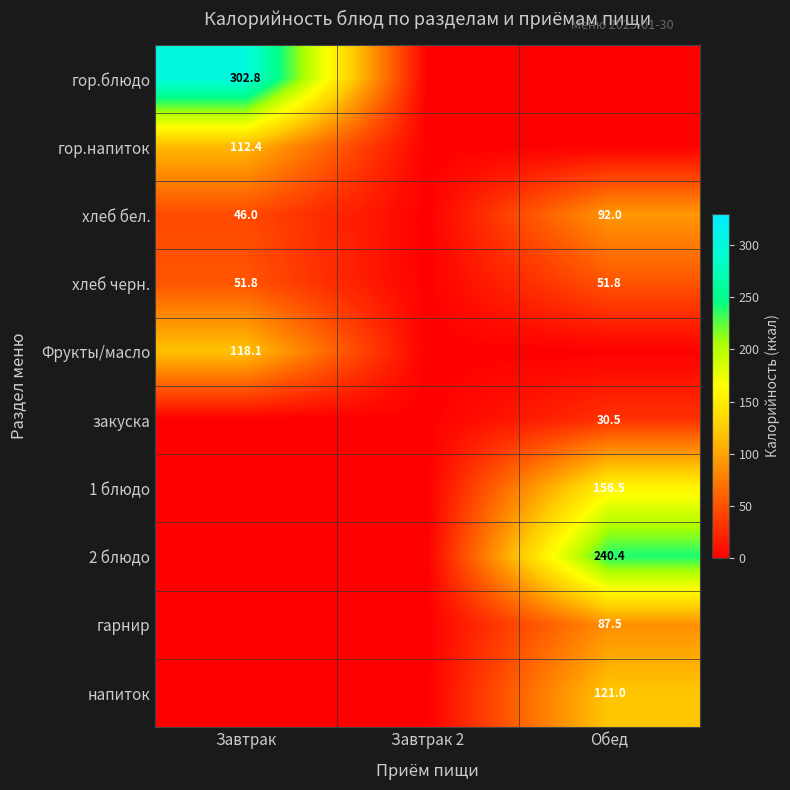

True or false: хлеб бел. has a value of 64.0 at Обед.

False